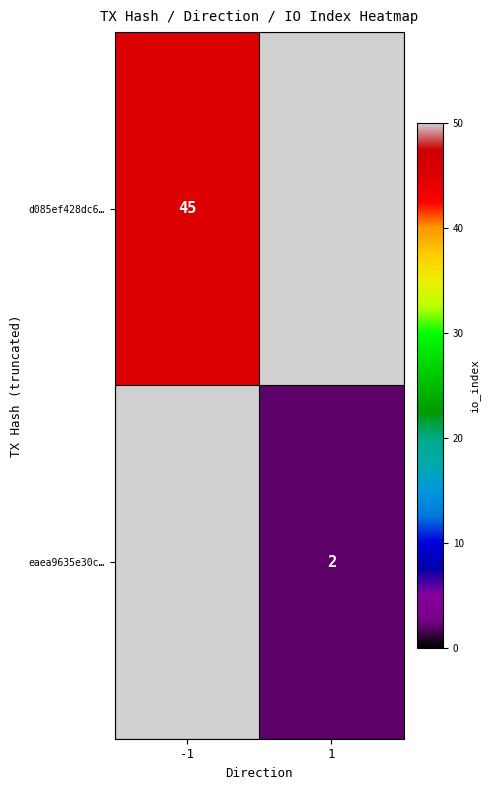

The value of eaea9635e30c… at 1 is 1. True or false?

False